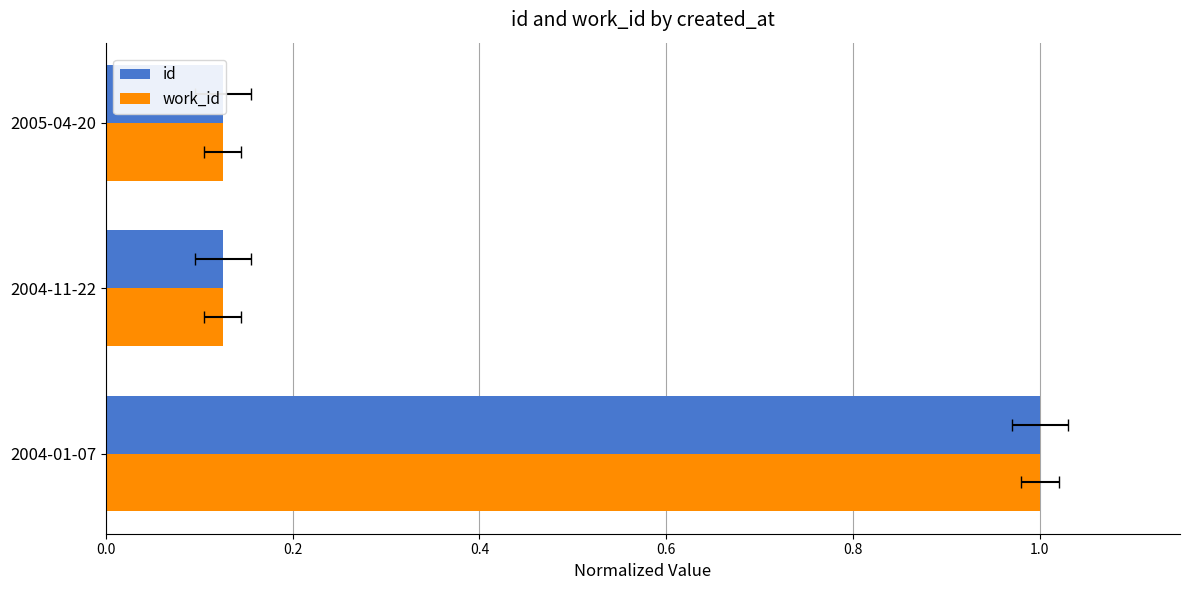

What is the total value across all series at 0.2?

0.3